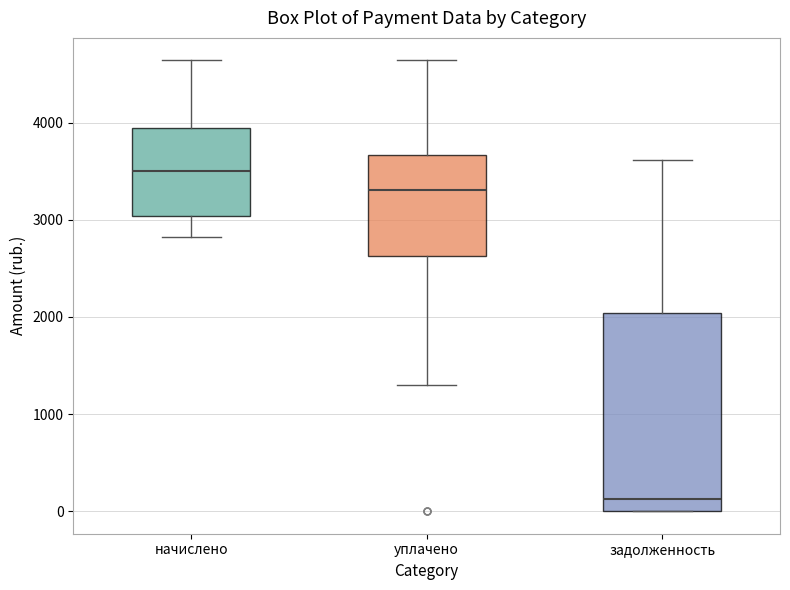

Reading left to right, read every box against the y-axis: the position of its median line, the range the box covers, and the ends of its whiskers. The values are not printed on the chart, so give them approximately, as read against the axis.

начислено: median 3500, box 3000 to 3900, whiskers 2800 to 4600
уплачено: median 3300, box 2600 to 3700, whiskers 1300 to 4600
задолженность: median 100, box 0 to 2000, whiskers 0 to 3600